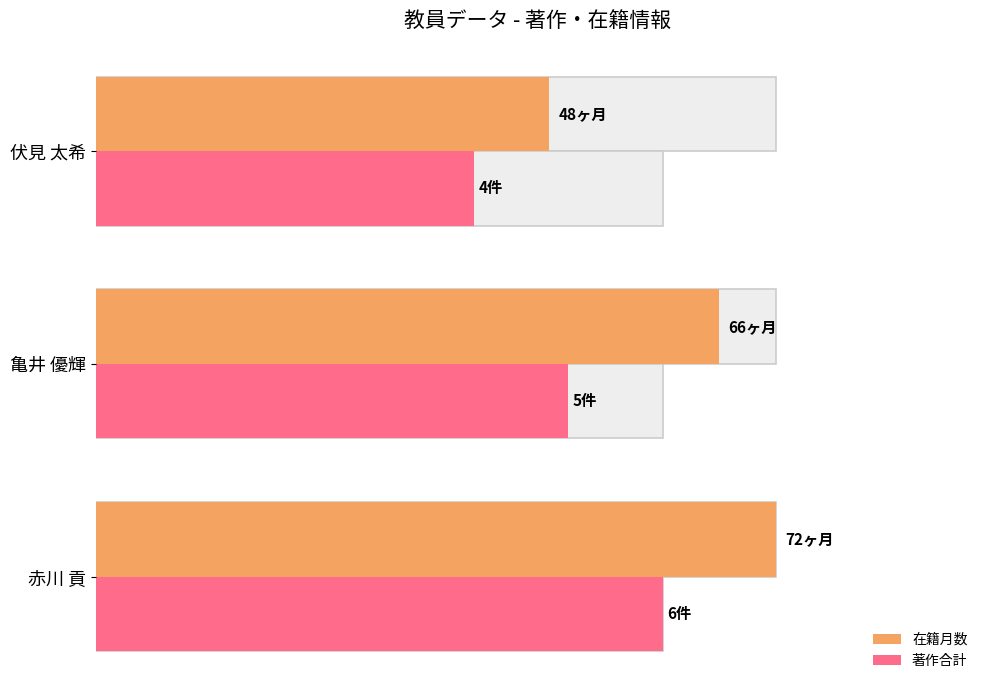

How many values in the 在籍月数 series exceed 66?

1